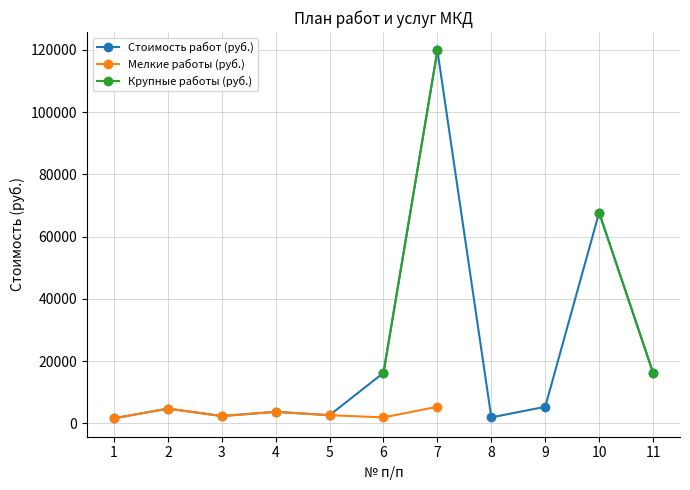

What is the highest value of the Мелкие работы (руб.) series?

5358.0